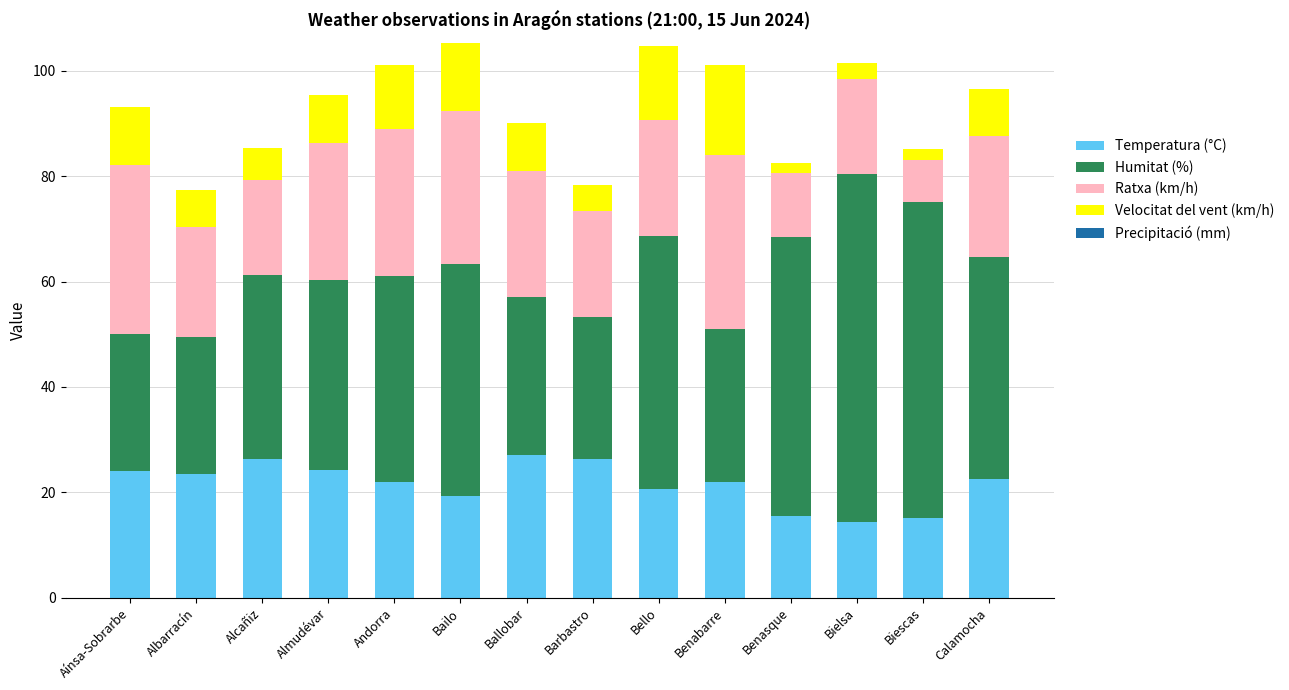

What is the lowest value of the Temperatura (°C) series?

14.4